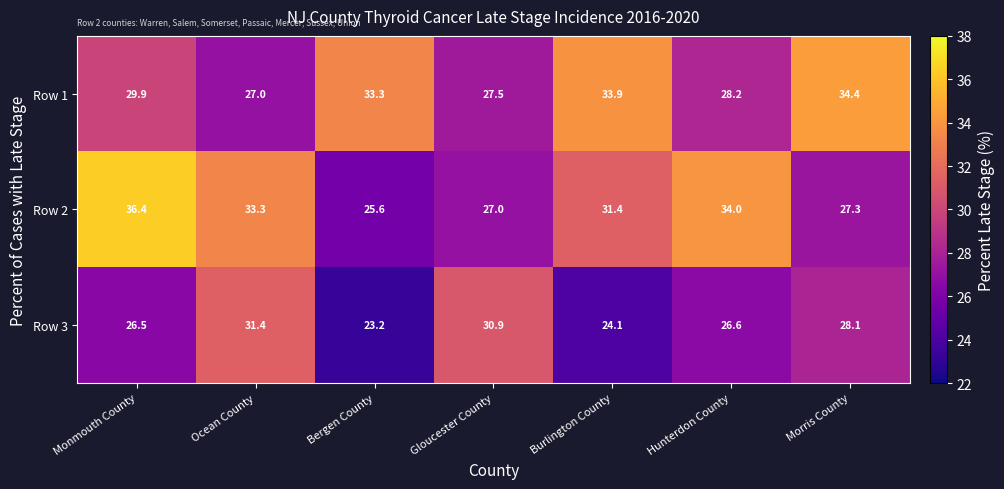

The Row 2 series shows 27.0 at Gloucester County. True or false?

True